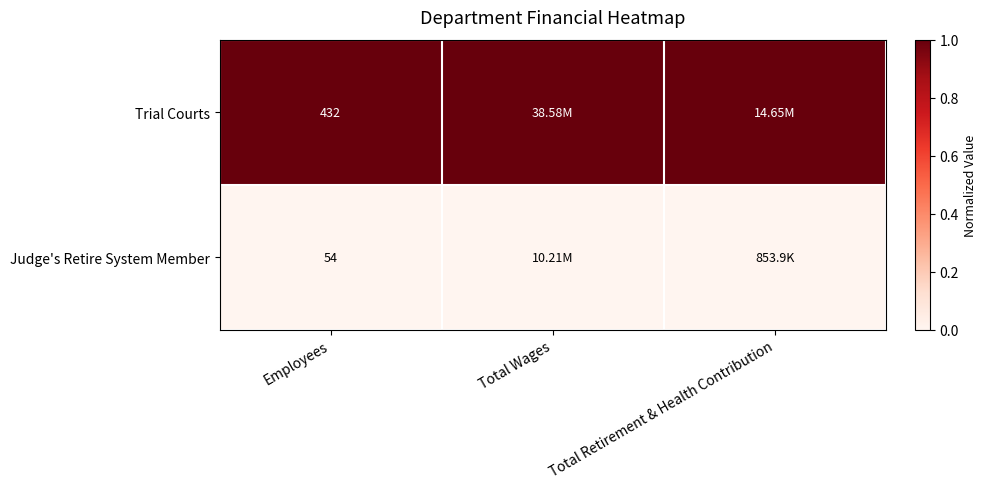

What is the spread (max minus min) of values at Employees?

378